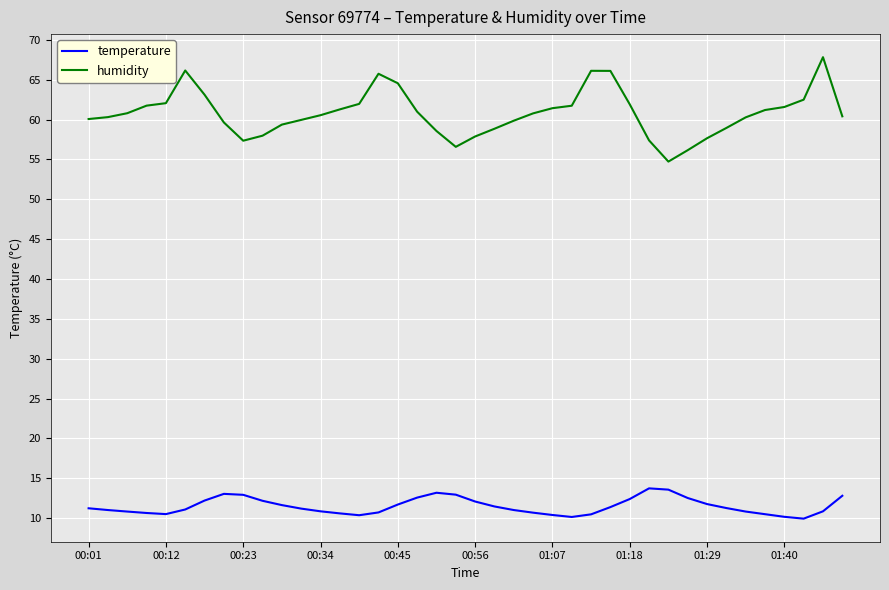

True or false: humidity and temperature intersect in this chart.

False